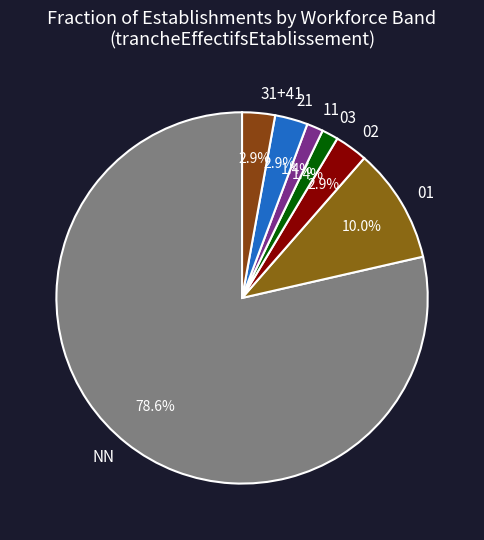

What portion of the pie excludes 11?

98.6%